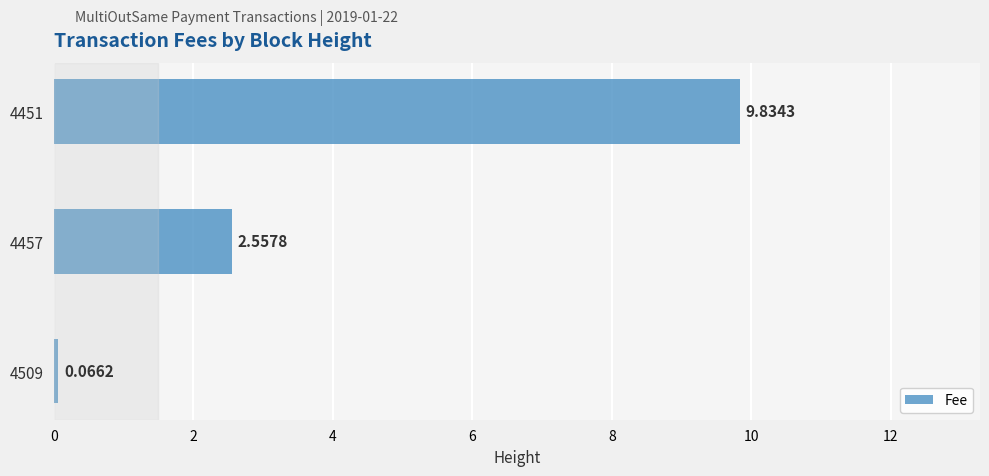

List the labels in order of value, smallest first.

4509, 4457, 4451